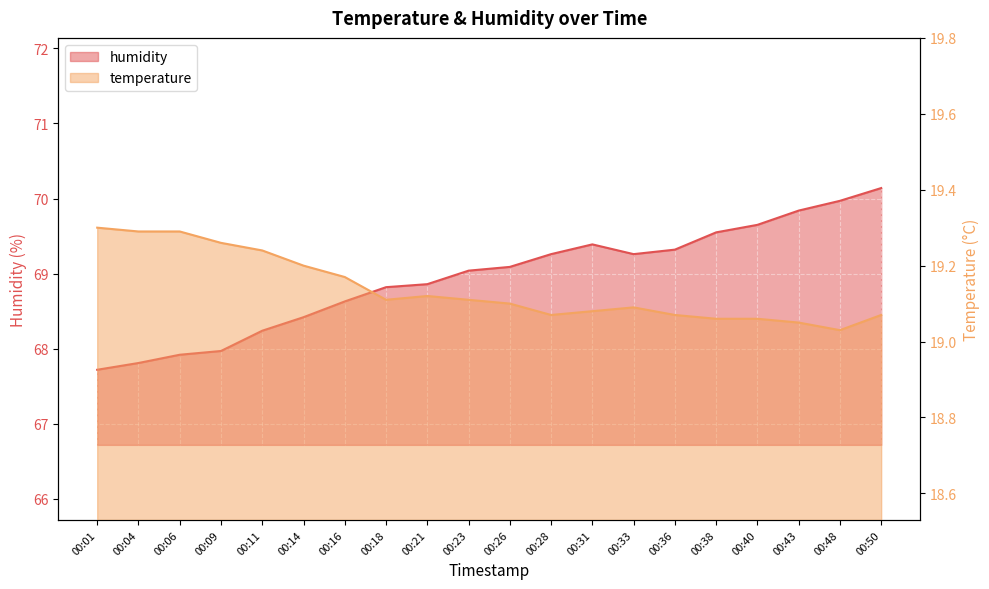

Is it true that temperature equals 29.2 at 00:31?

False